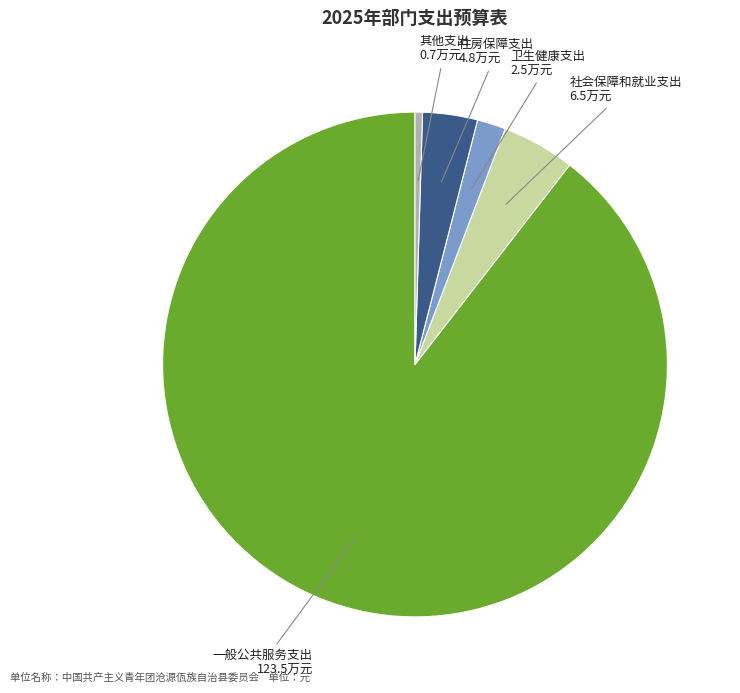

Is there any slice that represents more than half of the pie?

Yes